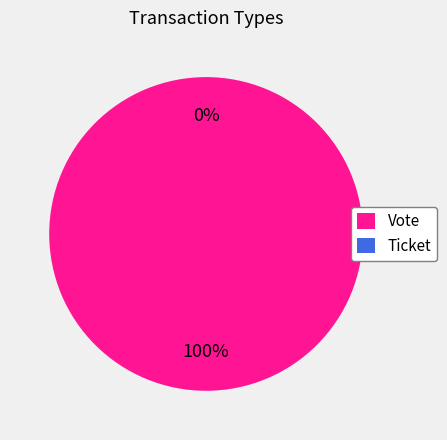

Combined, do Ticket and Vote account for over 50%?

Yes